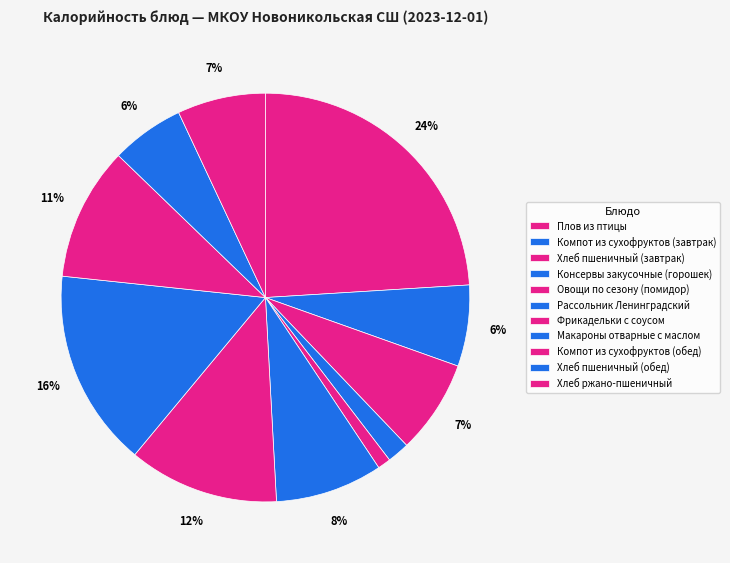

To the nearest percent, what is the difference between the largest and smallest slice percentages?

23%